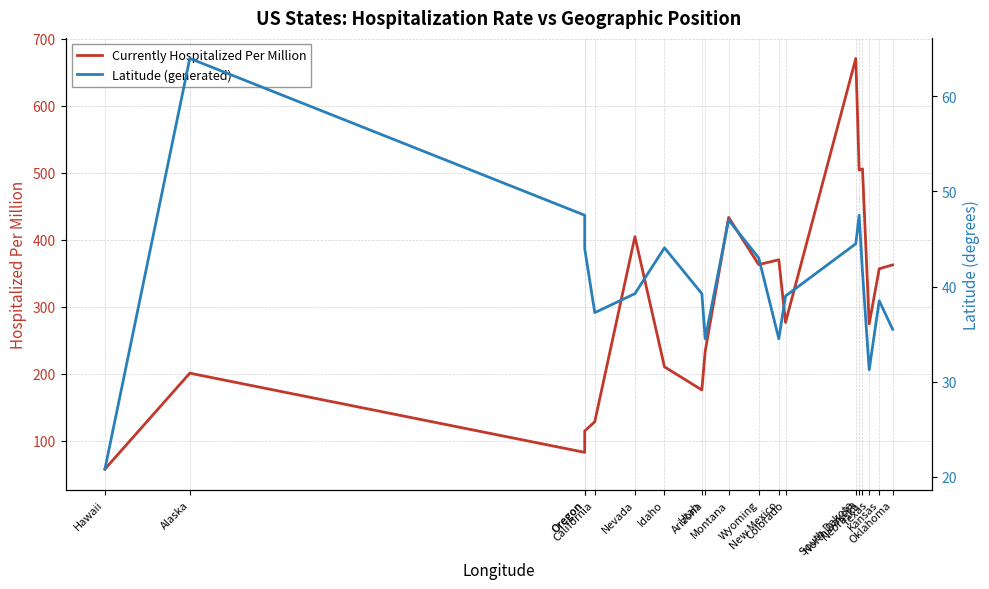

True or false: Latitude (generated) and Currently Hospitalized Per Million intersect in this chart.

False